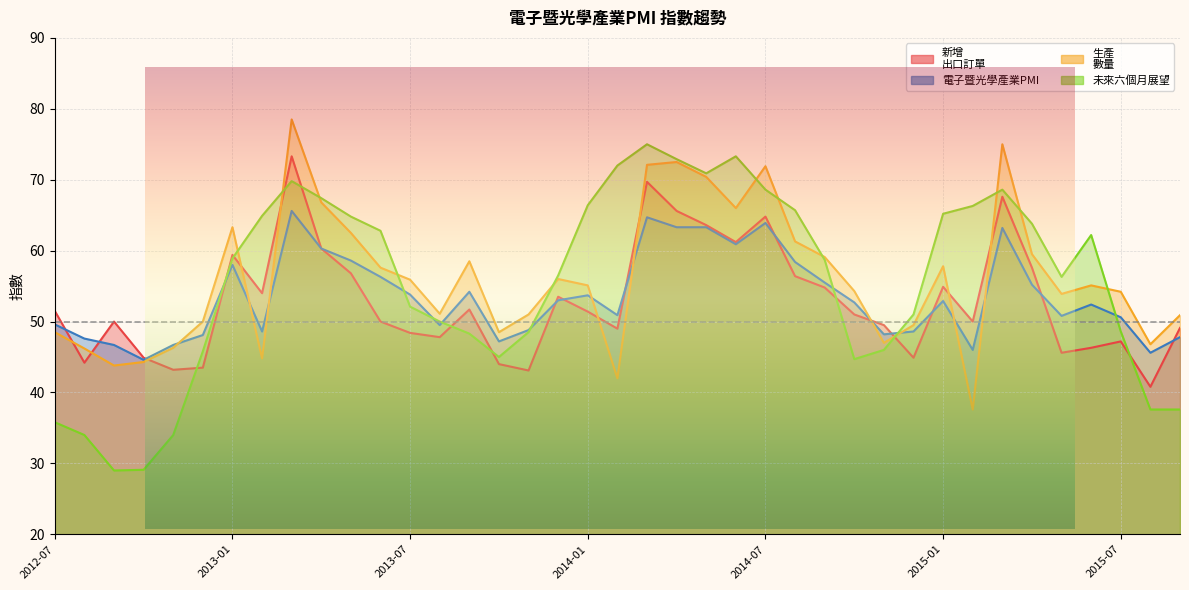

True or false: 生產
數量 has a value of 51.3 at 2013-03.

False